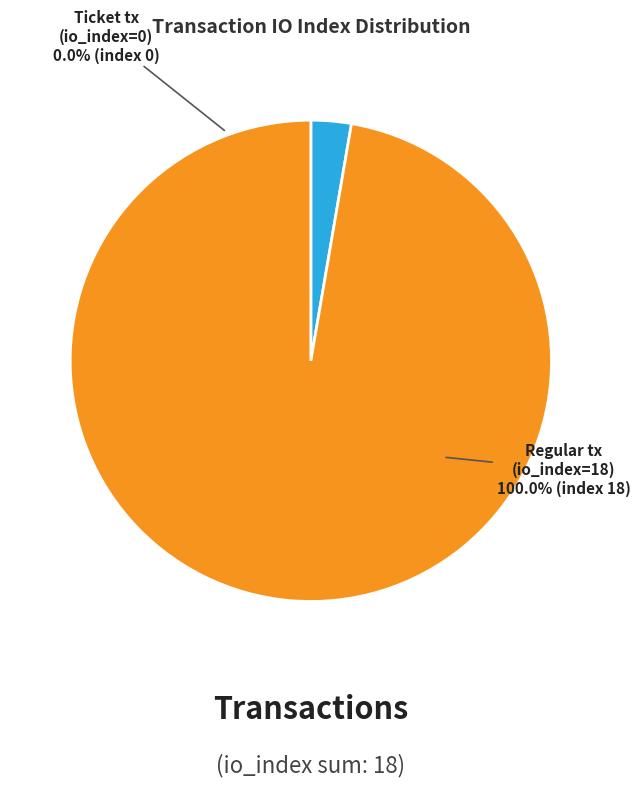

How much of the chart is everything except Ticket tx (io_index=0)?

100.0%